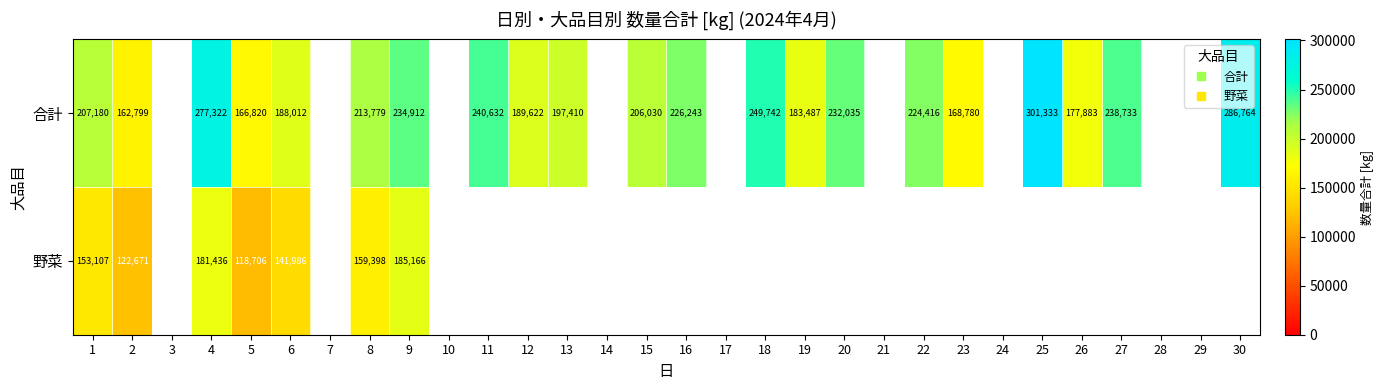

Which category has the highest value across all series?

25